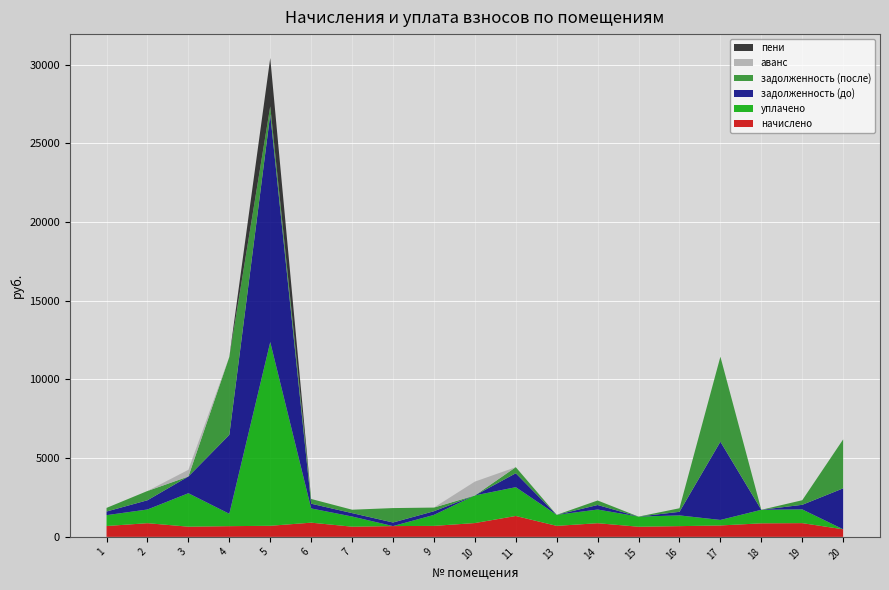

Reading left to right, list all the values displayed in this chart.

начислено: 1=690.1	2=869.7	3=647.1	4=680.5	5=704.4	6=903.1	7=647.1	8=685.3	9=698.0	10=877.7	11=1327.7	13=699.6	14=868.1	15=644.0	16=682.1	17=725.0	18=860.2	19=872.9	20=481.8
уплачено: 1=690.1	2=869.7	3=2125.8	4=785.4	5=11670.1	6=903.1	7=647.1	8=0.0	9=698.0	10=1755.4	11=1828.3	13=699.6	14=869.0	15=644.0	16=682.1	17=350.0	18=860.2	19=872.9	20=0.0
задолженность (до): 1=230.0	2=587.3	3=1064.0	4=5012.2	5=14467.1	6=301.0	7=215.7	8=228.4	9=232.7	10=0.0	11=885.1	13=0.0	14=287.5	15=0.0	16=227.4	17=4972.0	18=0.0	19=291.0	20=2601.4
задолженность (после): 1=230.0	2=588.3	3=0.0	4=4953.2	5=507.9	6=301.0	7=215.7	8=915.6	9=232.7	10=0.0	11=386.5	13=0.0	14=286.7	15=0.0	16=227.4	17=5400.2	18=0.0	19=291.0	20=3111.1
аванс: 1=0.0	2=0.0	3=414.9	4=0.0	5=0.0	6=0.0	7=0.0	8=0.0	9=0.0	10=877.9	11=0.0	13=0.0	14=0.0	15=0.0	16=0.0	17=0.0	18=0.0	19=0.0	20=0.0
пени: 1=0.0	2=0.0	3=2.6	4=0.0	5=3069.6	6=0.0	7=0.0	8=0.0	9=0.0	10=0.0	11=0.1	13=0.0	14=0.0	15=0.0	16=0.0	17=0.0	18=0.0	19=0.0	20=0.0